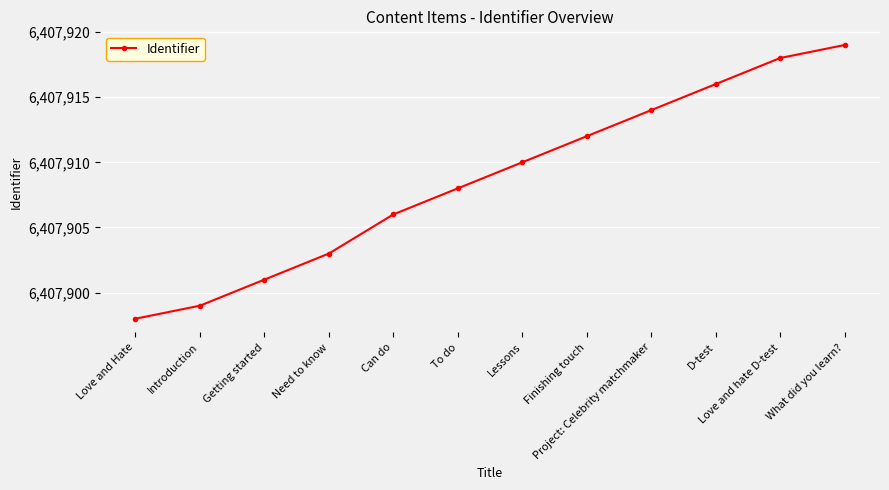

How many values are below 6407910?

6